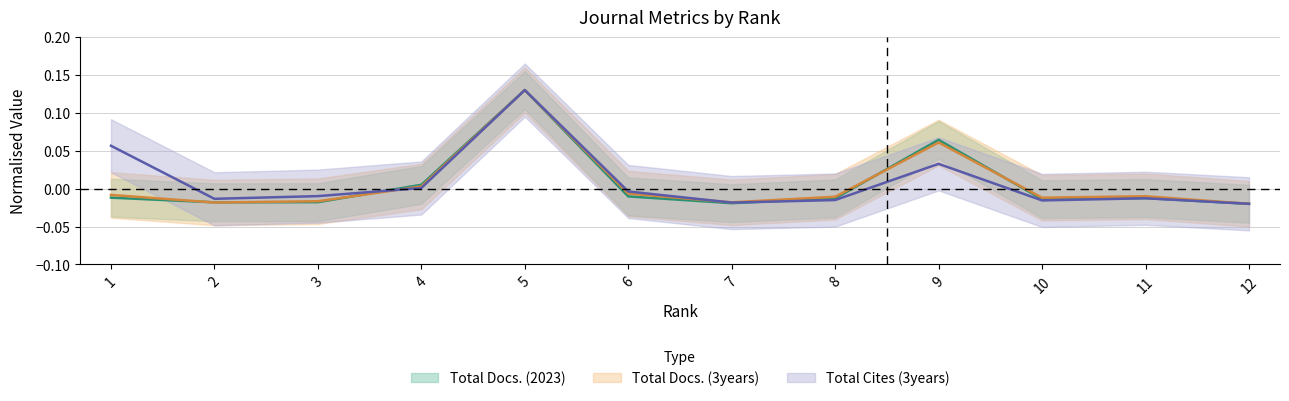

The value of Total Docs. (2023) at 7 is -0.0. True or false?

True